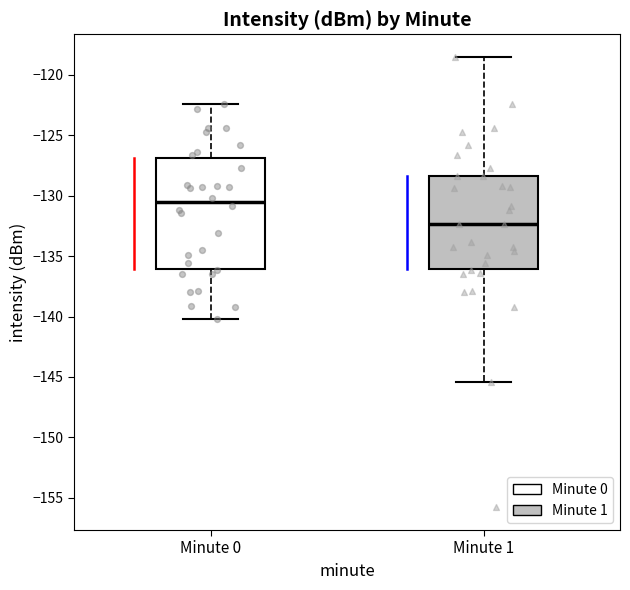

Which box's median line is the highest?

Minute 0